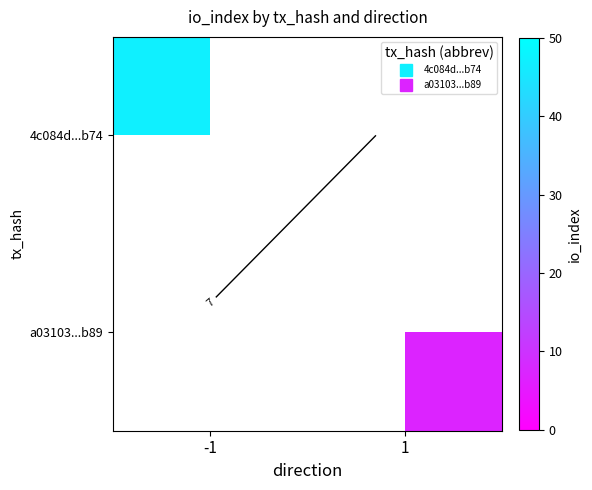

Is it true that a03103...b89 equals 7.0 at 1?

True